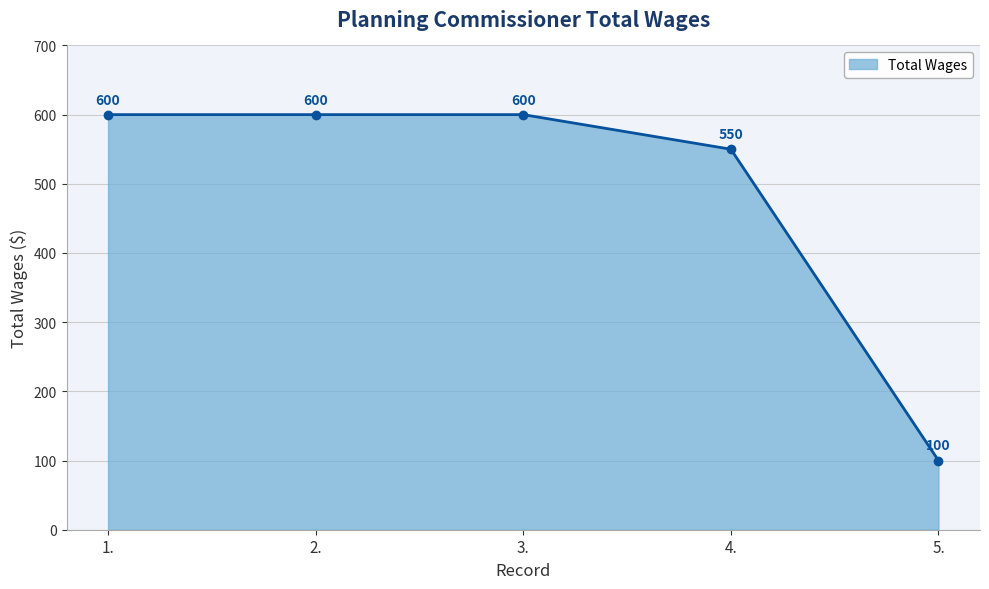

Rank the categories by value from lowest to highest.

5., 4., 1., 2., 3.